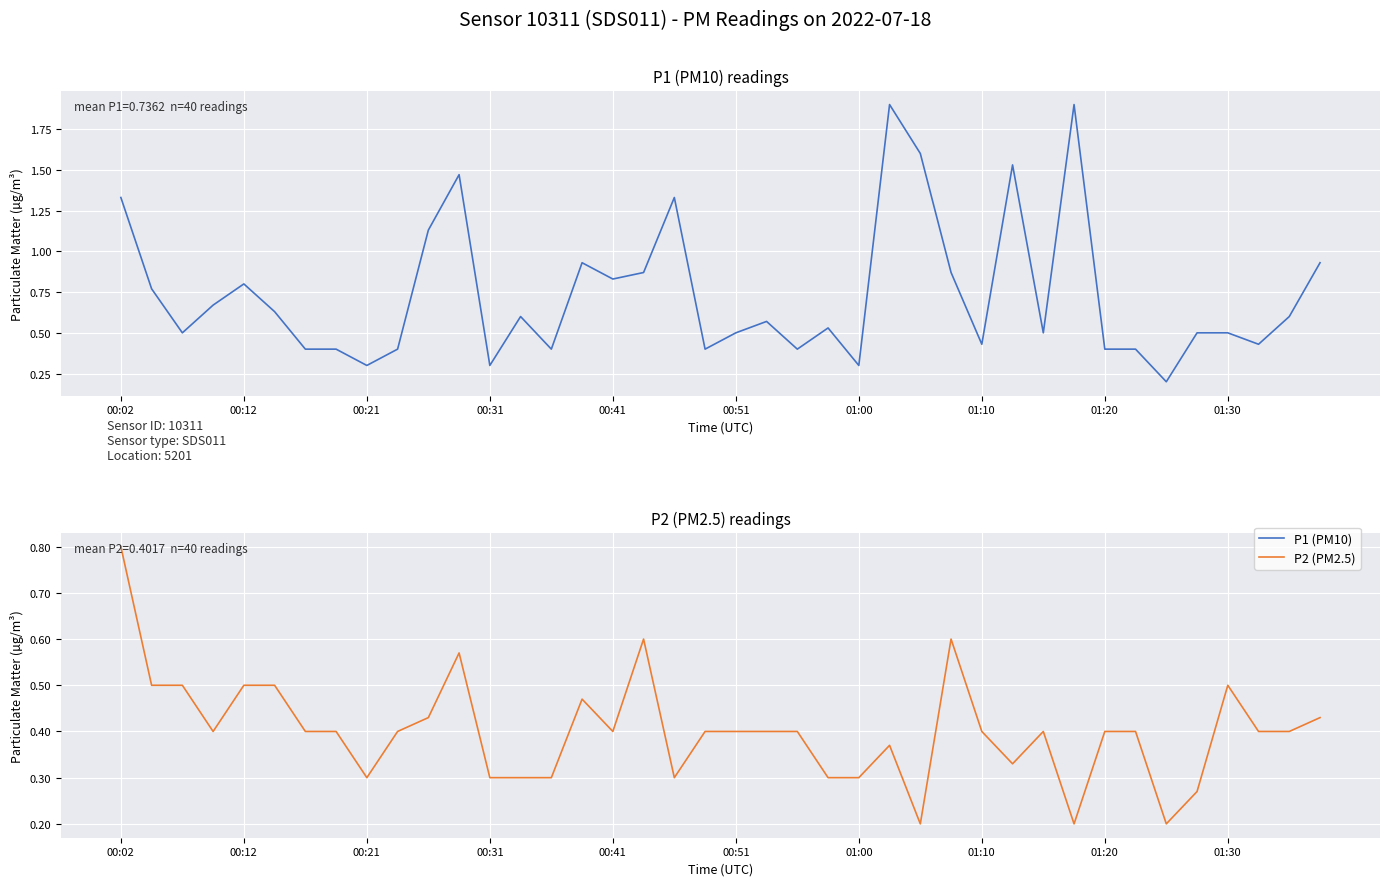

True or false: P1 (PM10) and P2 (PM2.5) intersect in this chart.

False